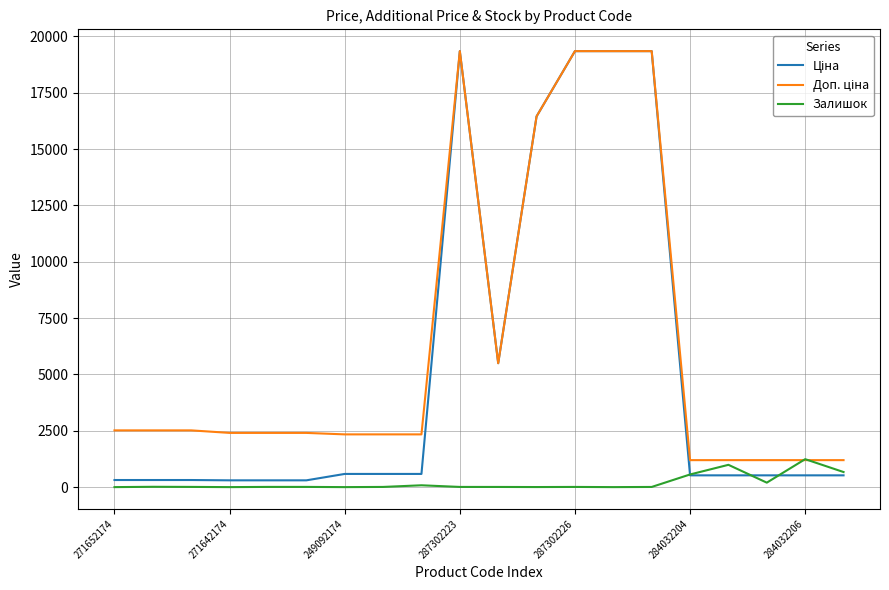

What is the maximum value for Залишок?

1240.0